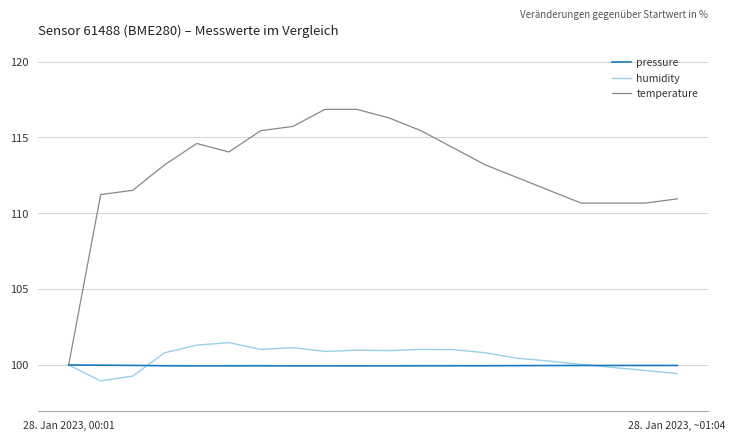

Which series has the largest range (max minus min)?

temperature